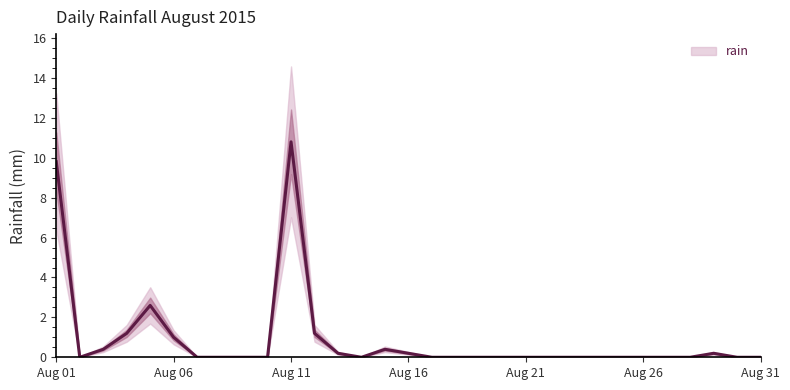

The value of rain at Aug 11 is 17.4. True or false?

False